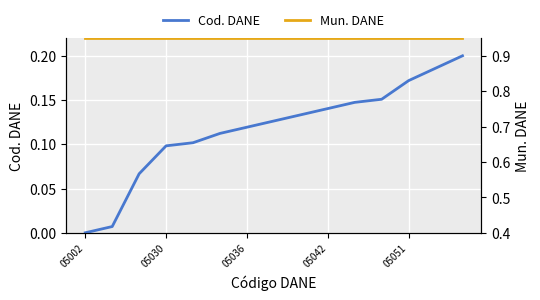

True or false: Mun. DANE and Cod. DANE intersect in this chart.

False